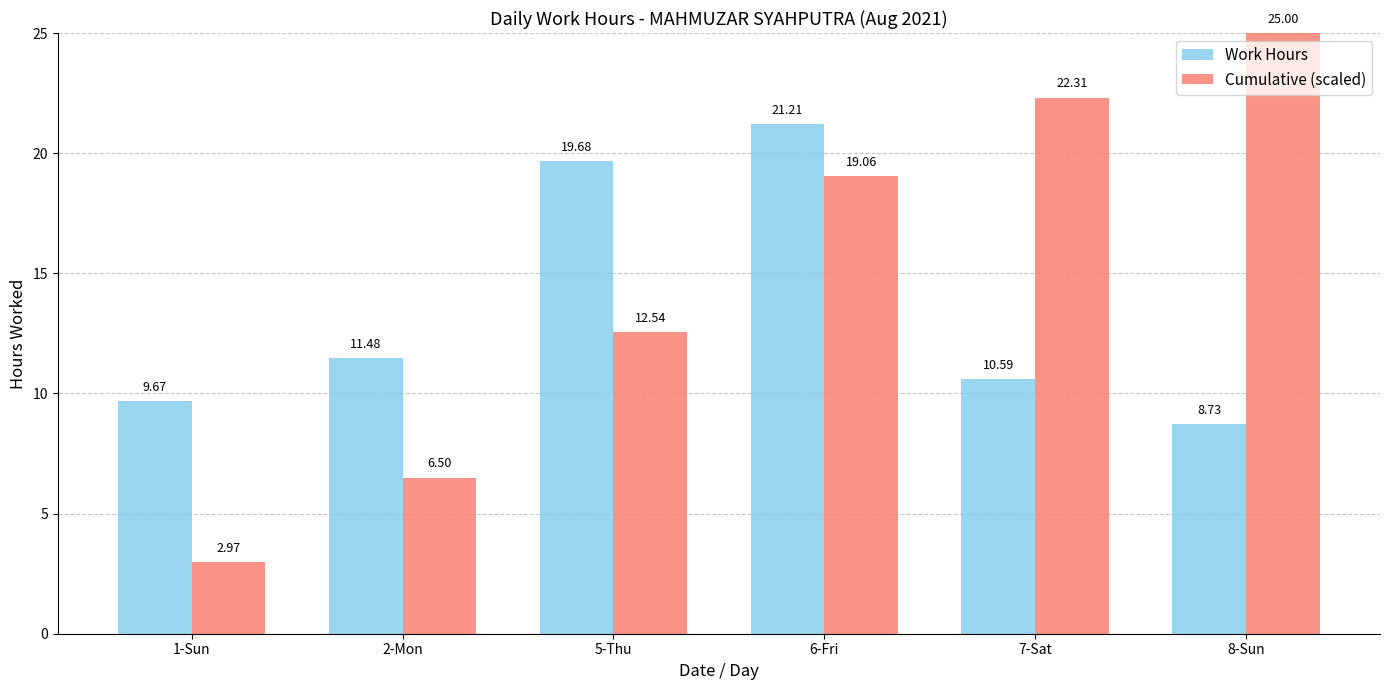

List the series in order of their overall mean, lowest first.

Work Hours, Cumulative (scaled)